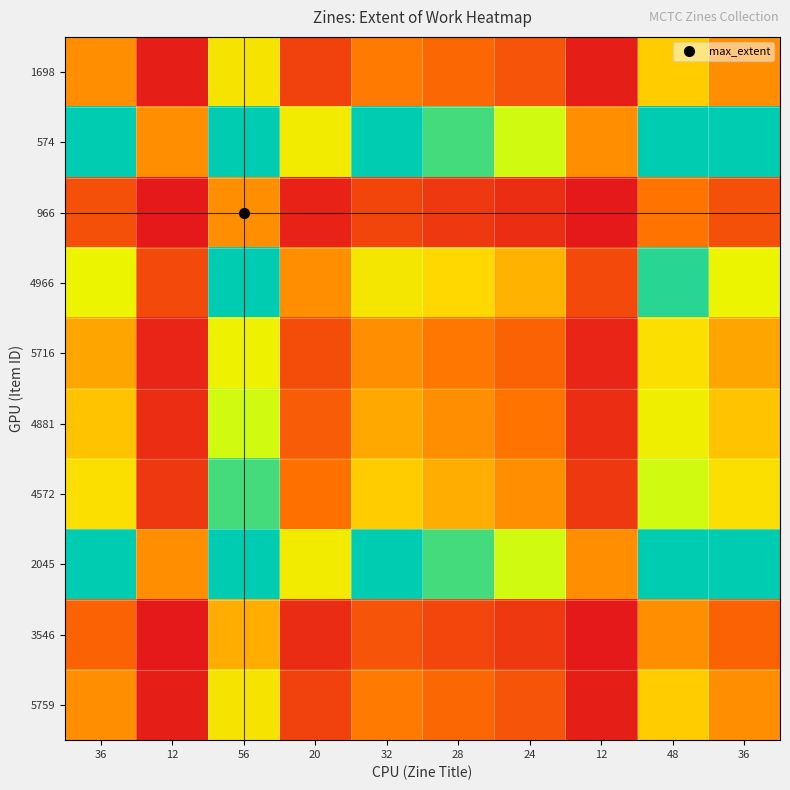

Reading right to left, list all the values displayed in this chart.

1698: 36=1.0	48=1.3	12=0.3	24=0.7	28=0.8	32=0.9	20=0.6	56=1.6	12=0.3	36=1.0
574: 36=3.0	48=4.0	12=1.0	24=2.0	28=2.3	32=2.7	20=1.7	56=4.7	12=1.0	36=3.0
966: 36=0.6	48=0.9	12=0.2	24=0.4	28=0.5	32=0.6	20=0.4	56=1.0	12=0.2	36=0.6
4966: 36=1.8	48=2.4	12=0.6	24=1.2	28=1.4	32=1.6	20=1.0	56=2.8	12=0.6	36=1.8
5716: 36=1.1	48=1.5	12=0.4	24=0.8	28=0.9	32=1.0	20=0.6	56=1.8	12=0.4	36=1.1
4881: 36=1.3	48=1.7	12=0.4	24=0.9	28=1.0	32=1.1	20=0.7	56=2.0	12=0.4	36=1.3
4572: 36=1.5	48=2.0	12=0.5	24=1.0	28=1.2	32=1.3	20=0.8	56=2.3	12=0.5	36=1.5
2045: 36=3.0	48=4.0	12=1.0	24=2.0	28=2.3	32=2.7	20=1.7	56=4.7	12=1.0	36=3.0
3546: 36=0.8	48=1.0	12=0.2	24=0.5	28=0.6	32=0.7	20=0.4	56=1.2	12=0.2	36=0.8
5759: 36=1.0	48=1.3	12=0.3	24=0.7	28=0.8	32=0.9	20=0.6	56=1.6	12=0.3	36=1.0